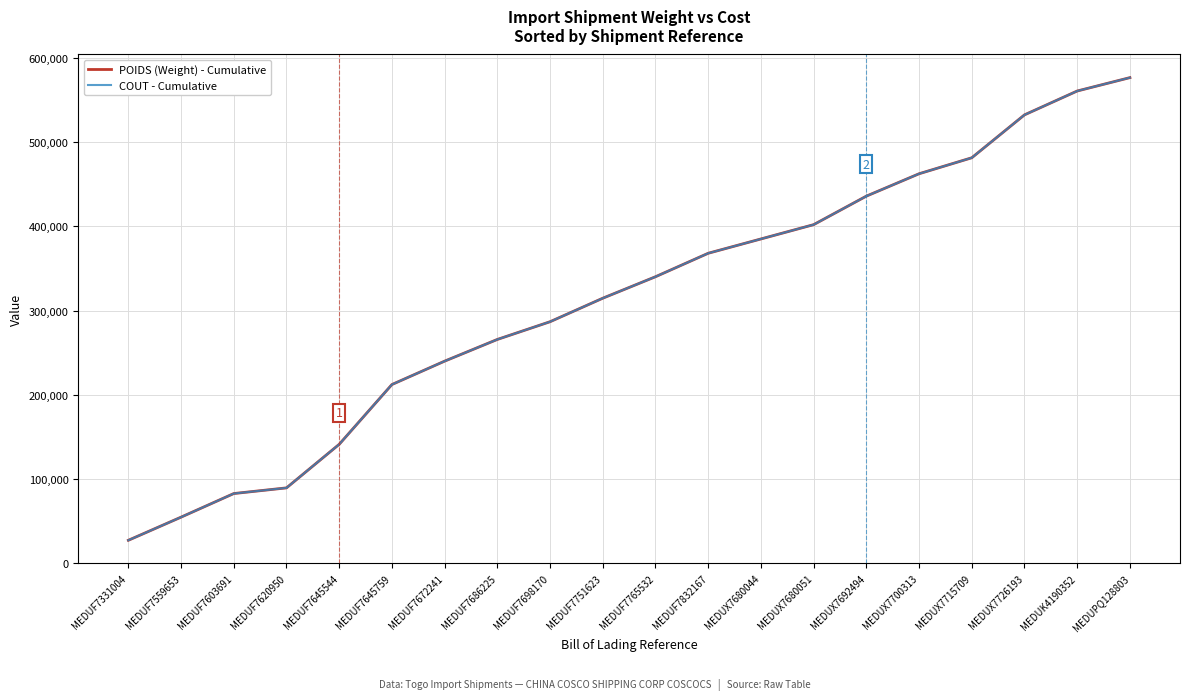

Does the chart display data point markers on the line(s)?

No